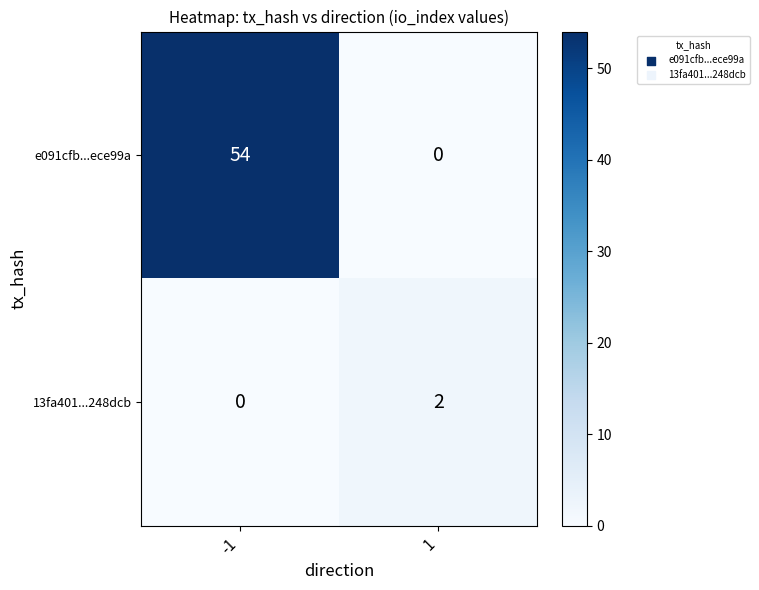

At how many categories does at least one series exceed 48?

1